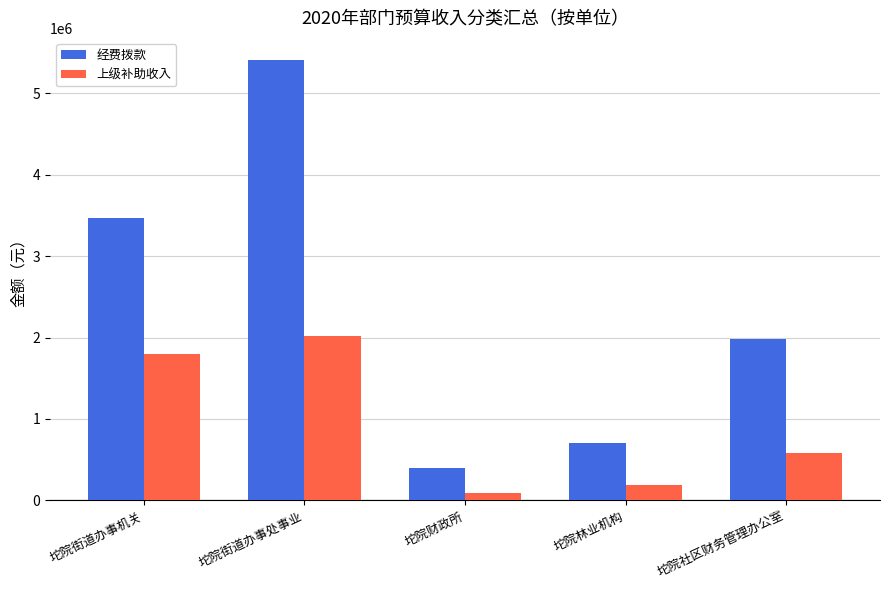

What is the label of the 2nd bar from the right?

坨院林业机构